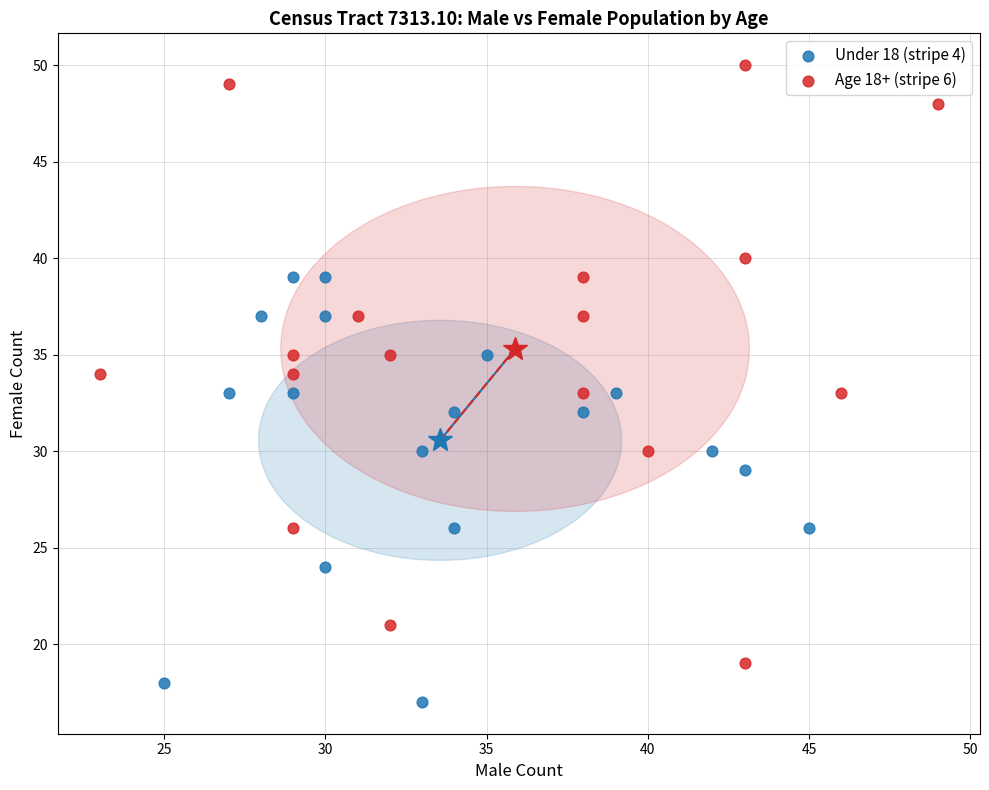

Which series has the widest spread of Y values?

Age 18+ (stripe 6)